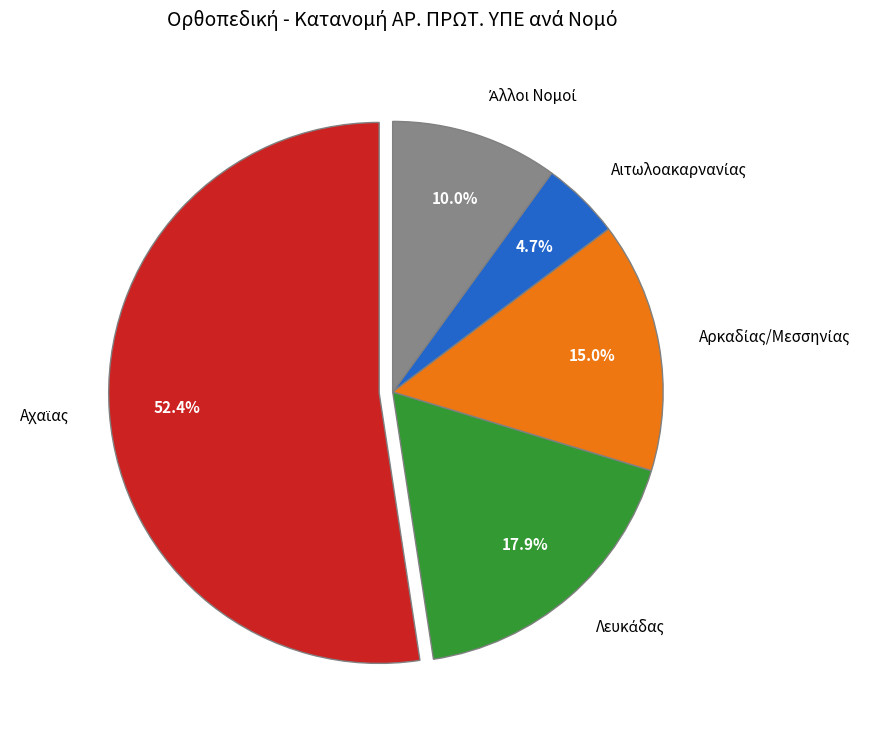

Does any single category account for the majority?

Yes